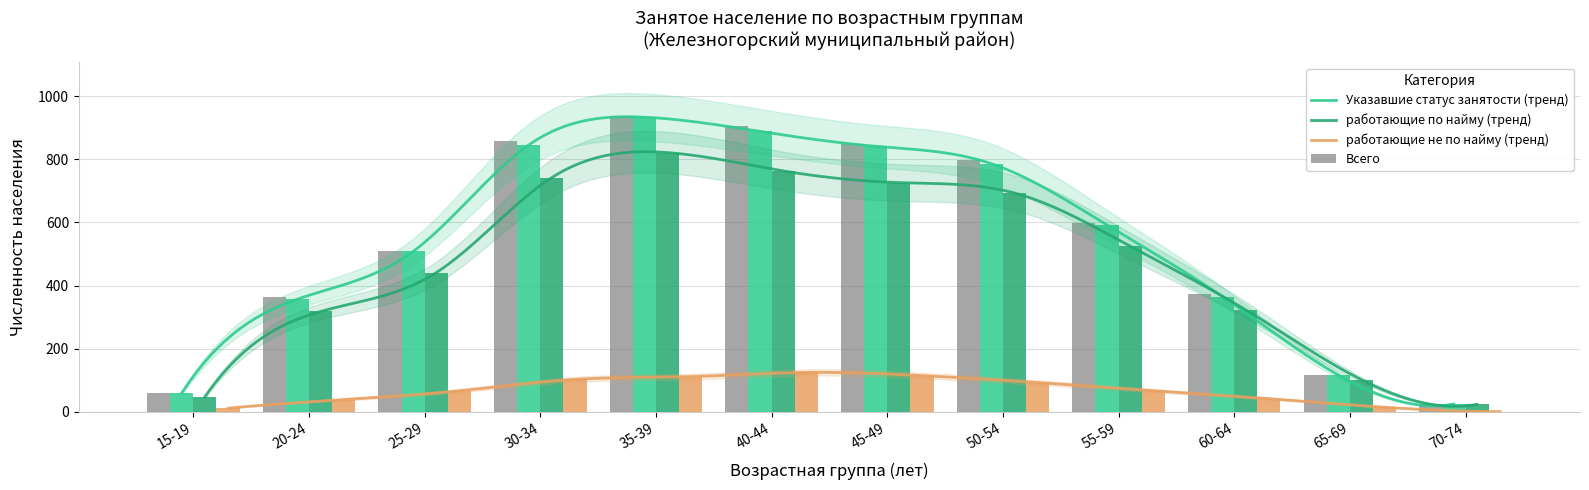

What is the total value across all series at 60-64?

1104